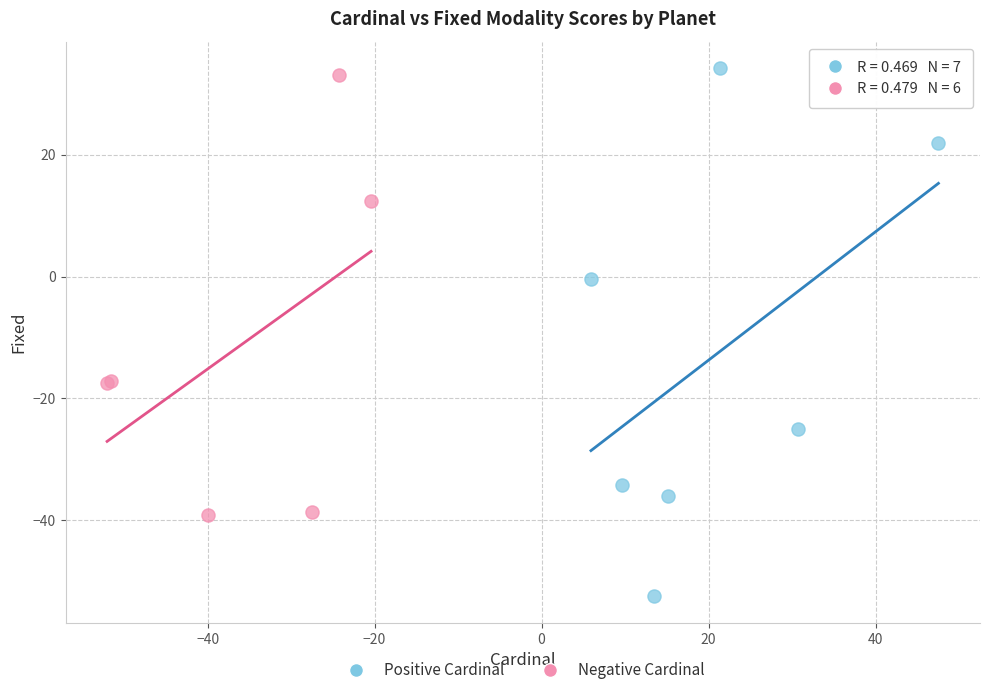

Which series contains the highest Y value?

Positive Cardinal